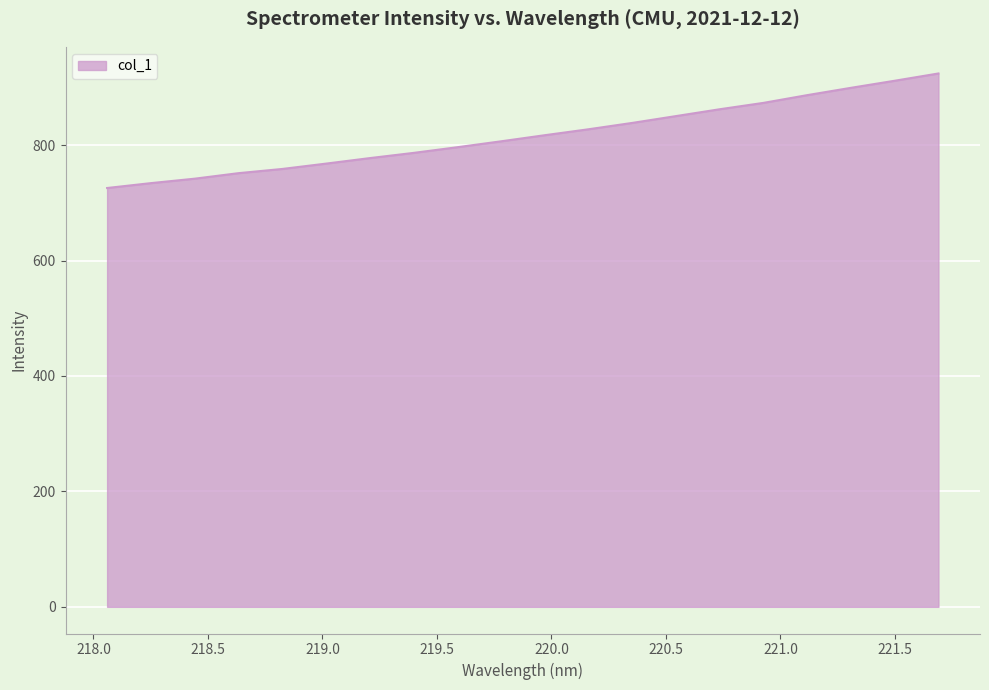

What is the smallest value displayed?

725.7